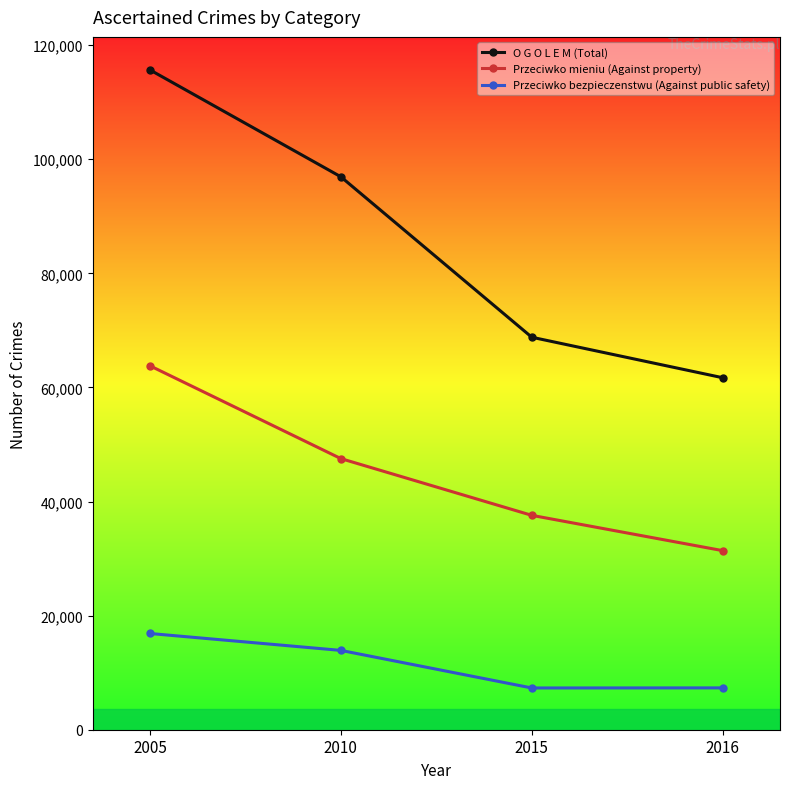

What is the spread (max minus min) of values at 2010?

83024